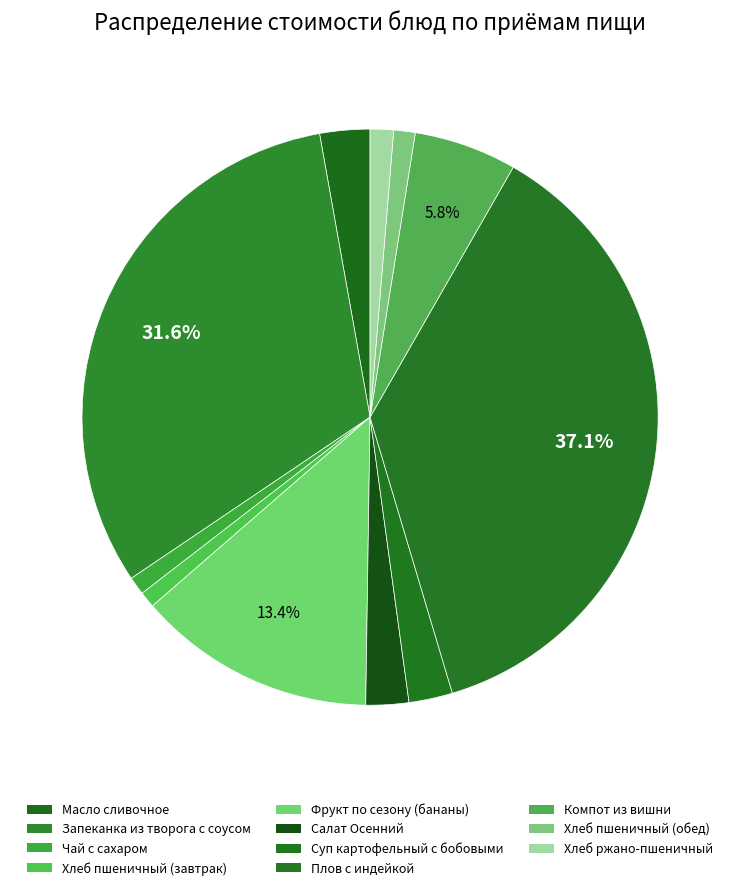

What percentage do Запеканка из творога с соусом and Хлеб пшеничный (обед) together represent?

32.8%